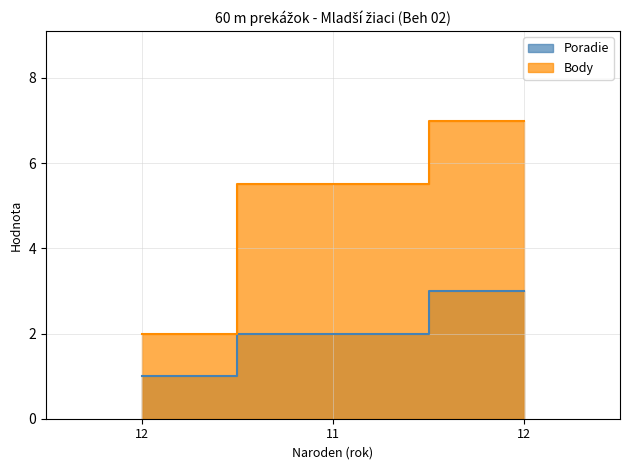

Where is Poradie nearest to the value 2?

11